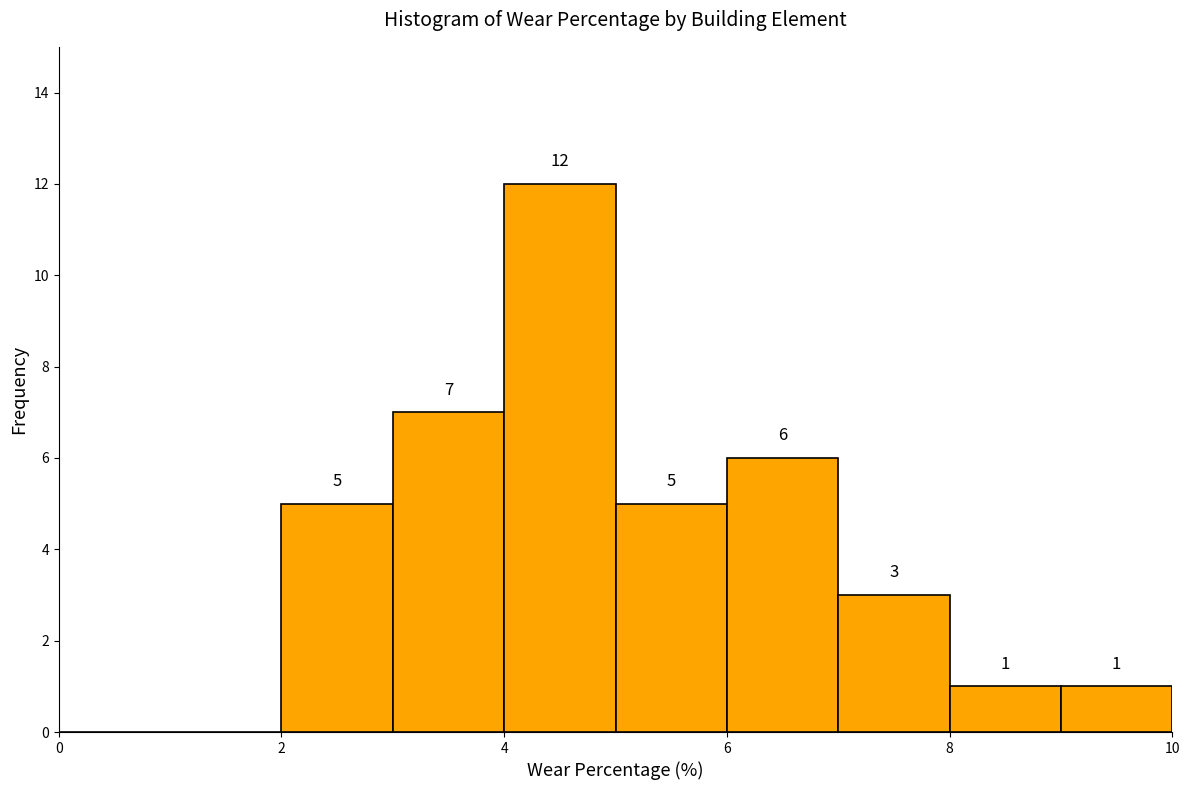

Over which range of the x-axis is the bar tallest?

4 to 5